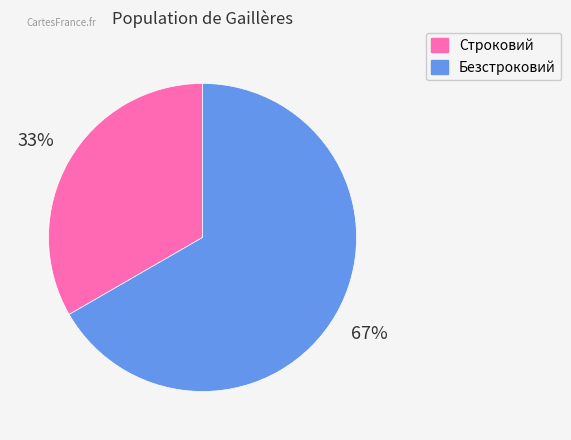

True or false: Строковий accounts for 33% of the total.

True